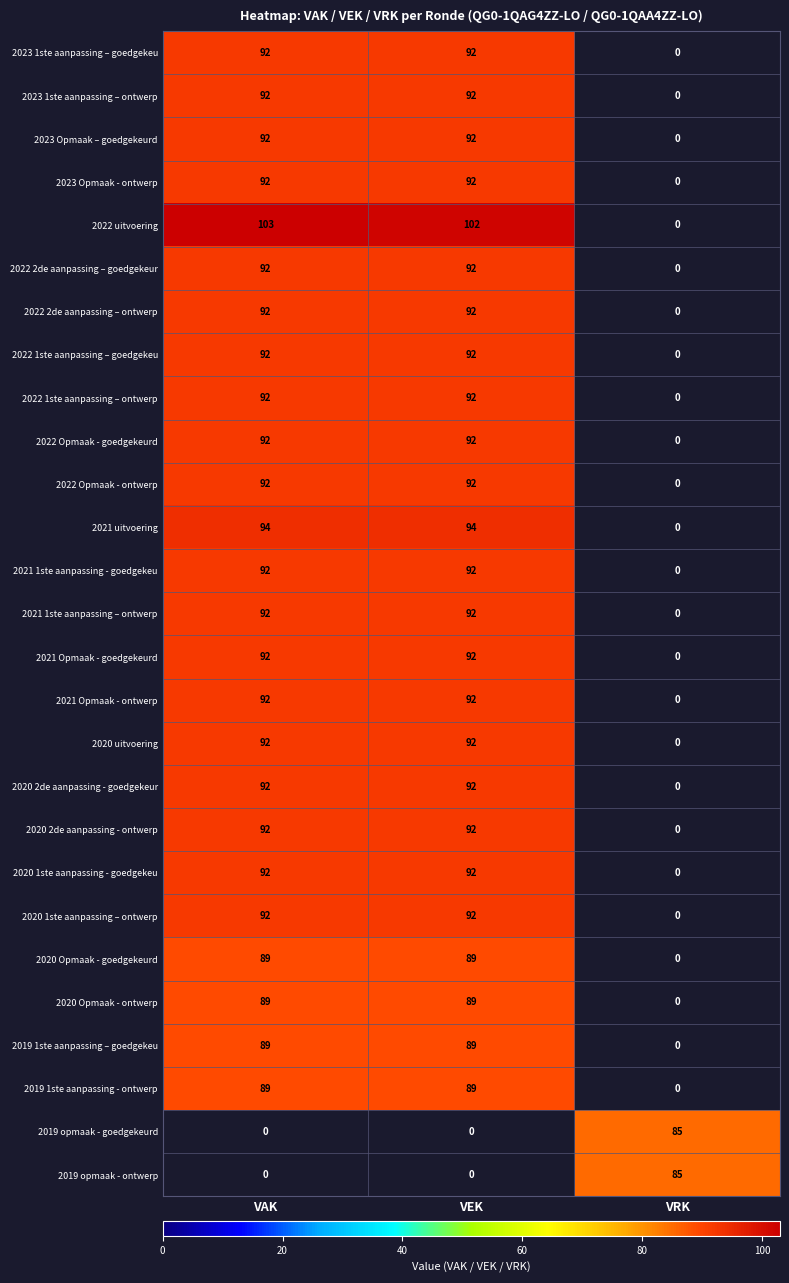

What is the sum of the 2020 Opmaak - goedgekeurd values at VAK and VEK?

178